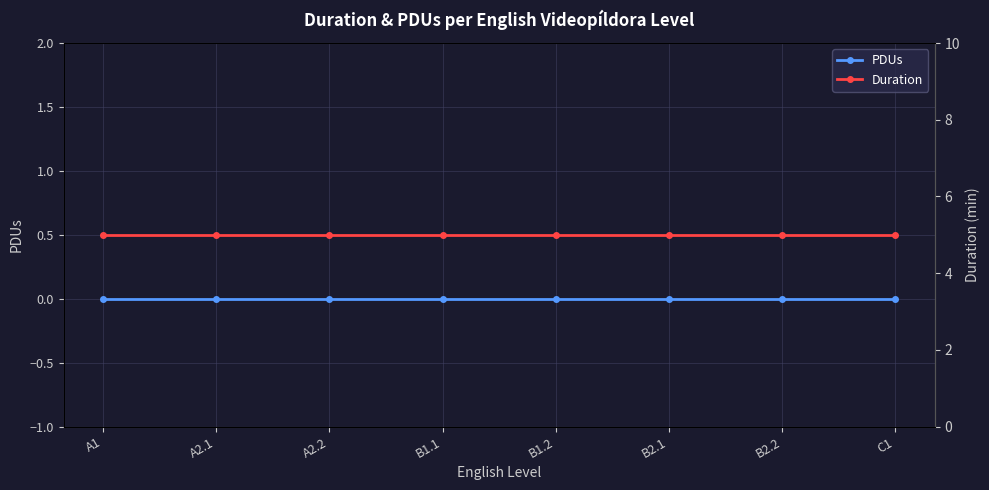

Which series has the largest total across all categories?

Duration